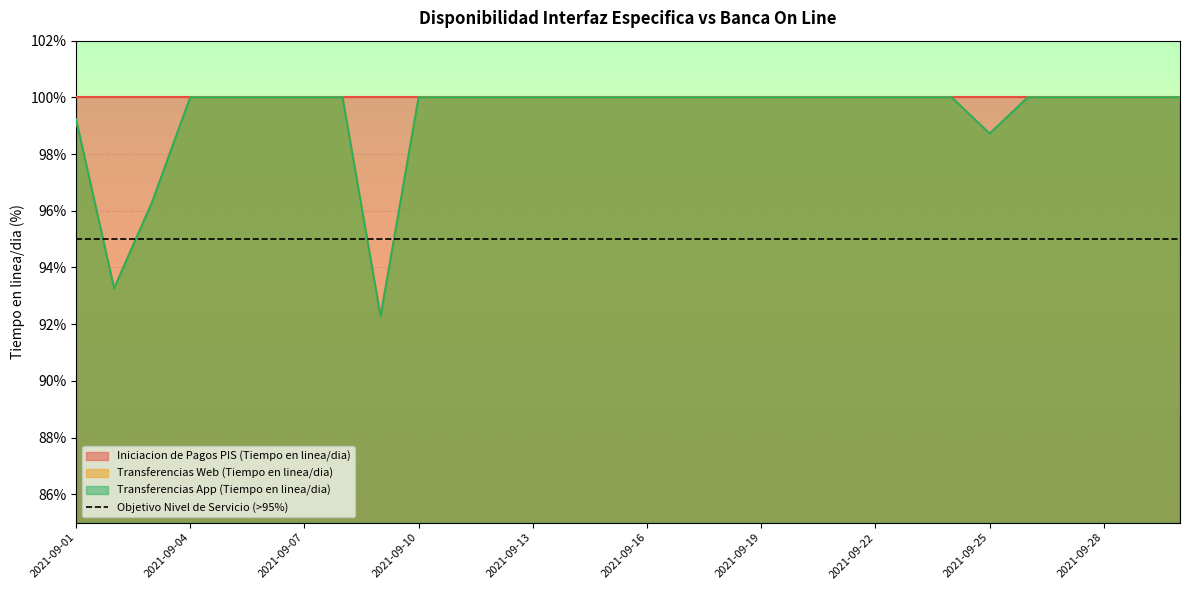

What is the value of the Transferencias App (Tiempo en linea/dia) point at the 9th from the left?

92.3